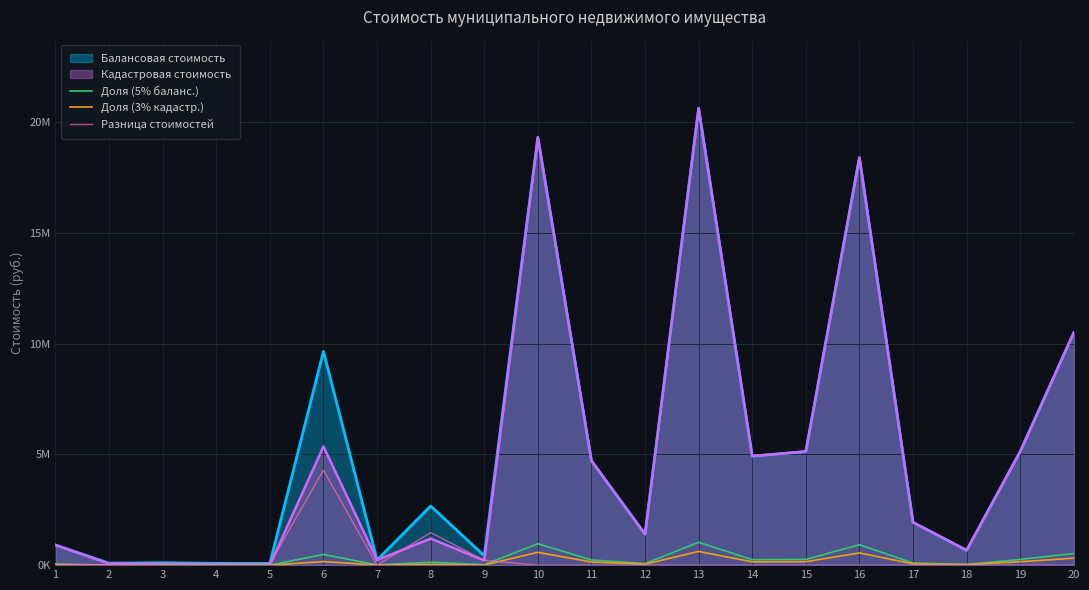

Which series has the largest total across all categories?

Балансовая стоимость